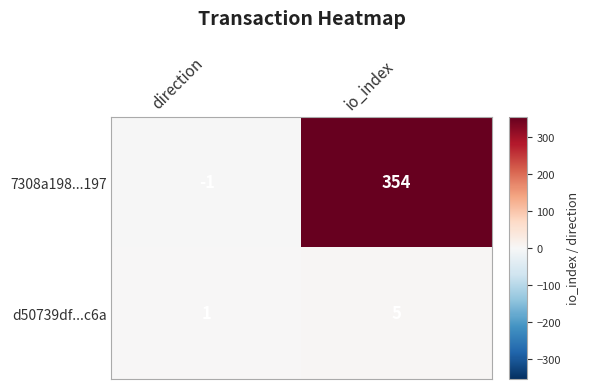

Rank the series at io_index from lowest to highest value.

d50739df...c6a, 7308a198...197